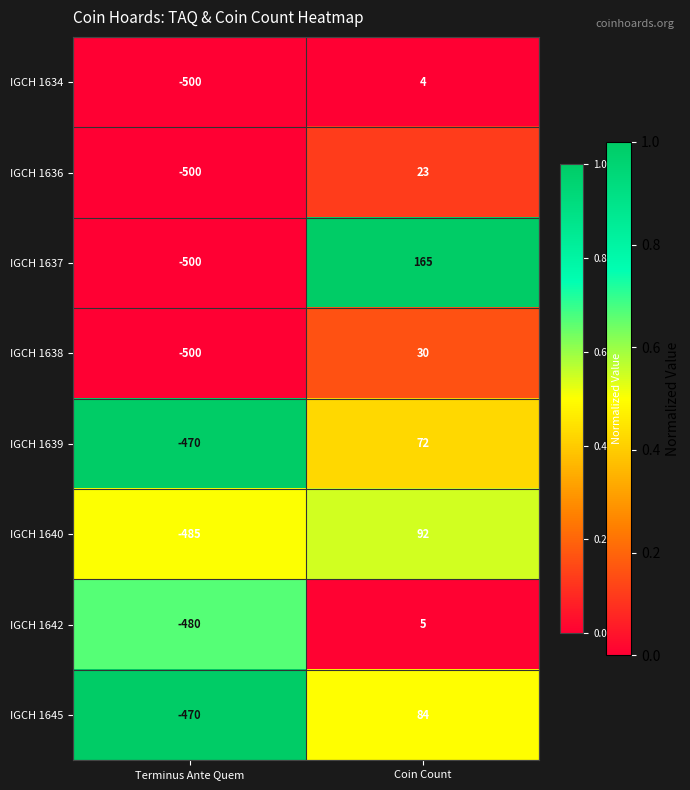

At which category is the sum across all series the highest?

Coin Count